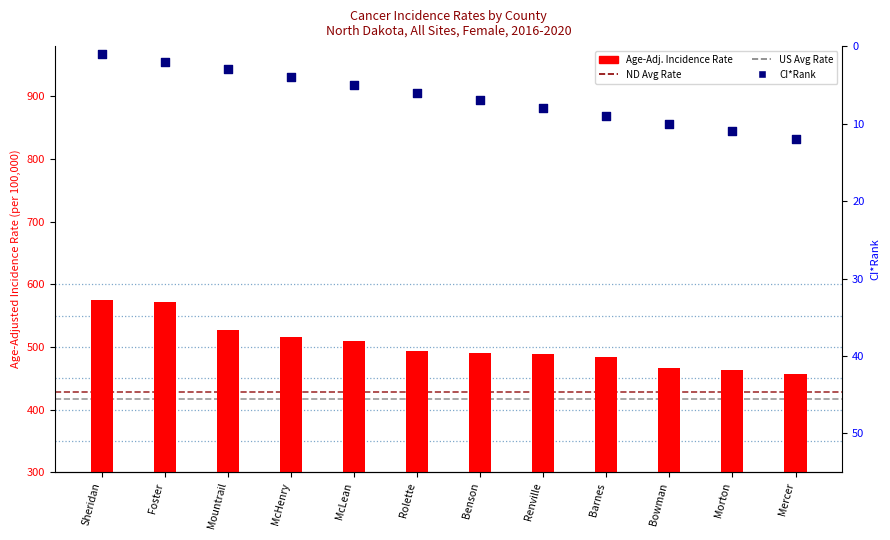

Is the value of rates at McHenry greater than the value of ci_rank at Bowman?

Yes